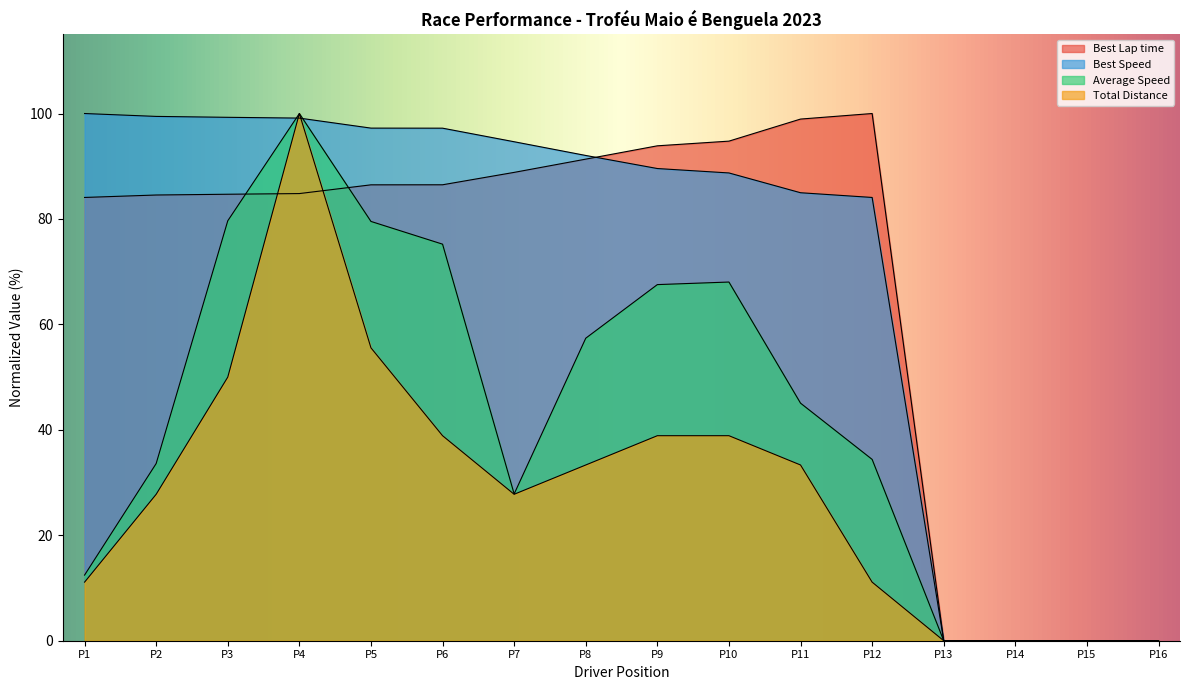

How many values in the Best Speed series are below 92?

8